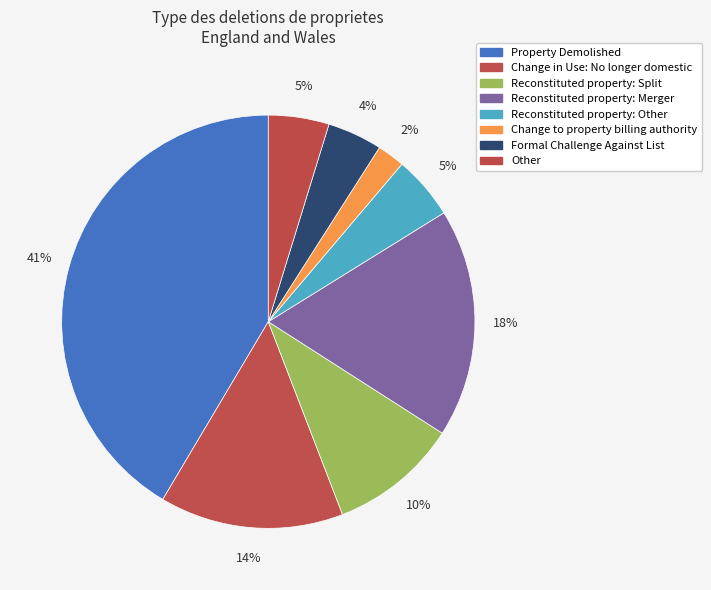

Which has a higher value, Change in Use: No longer domestic or Property Demolished?

Property Demolished